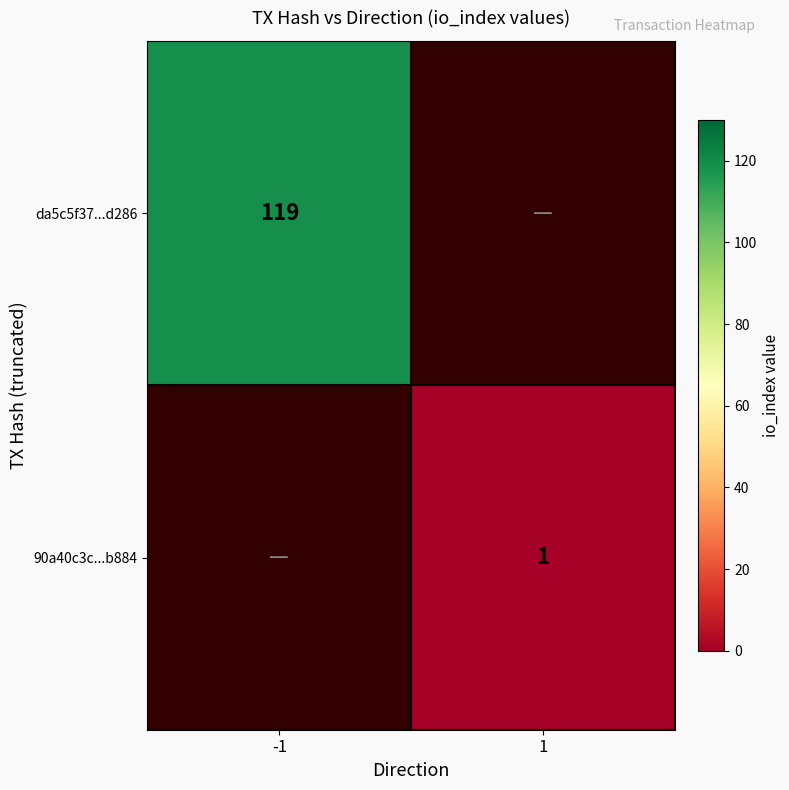

Is it true that da5c5f37...d286 equals 119 at -1?

True